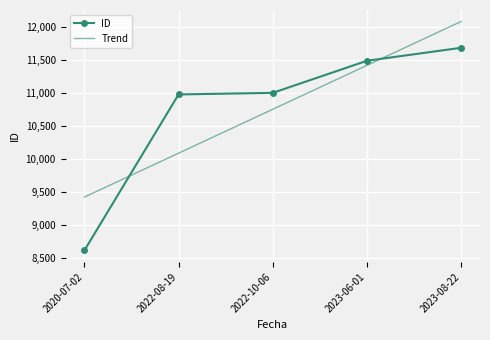

Which category has the lowest value across all series?

2020-07-02